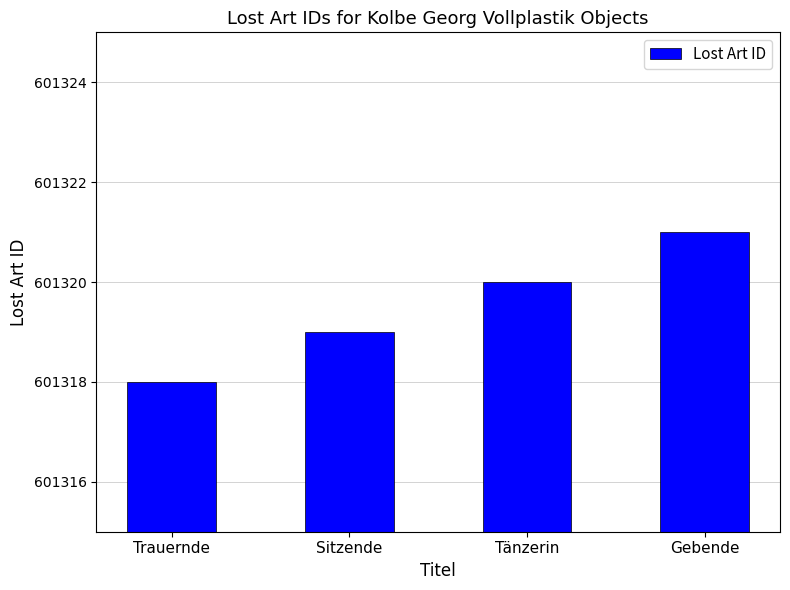

Is it true that the value at Trauernde is 601318?

True